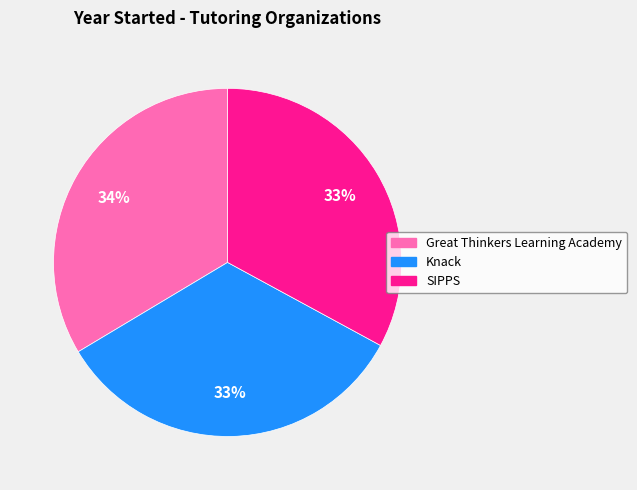

Is it true that Knack is 48% of the pie?

False